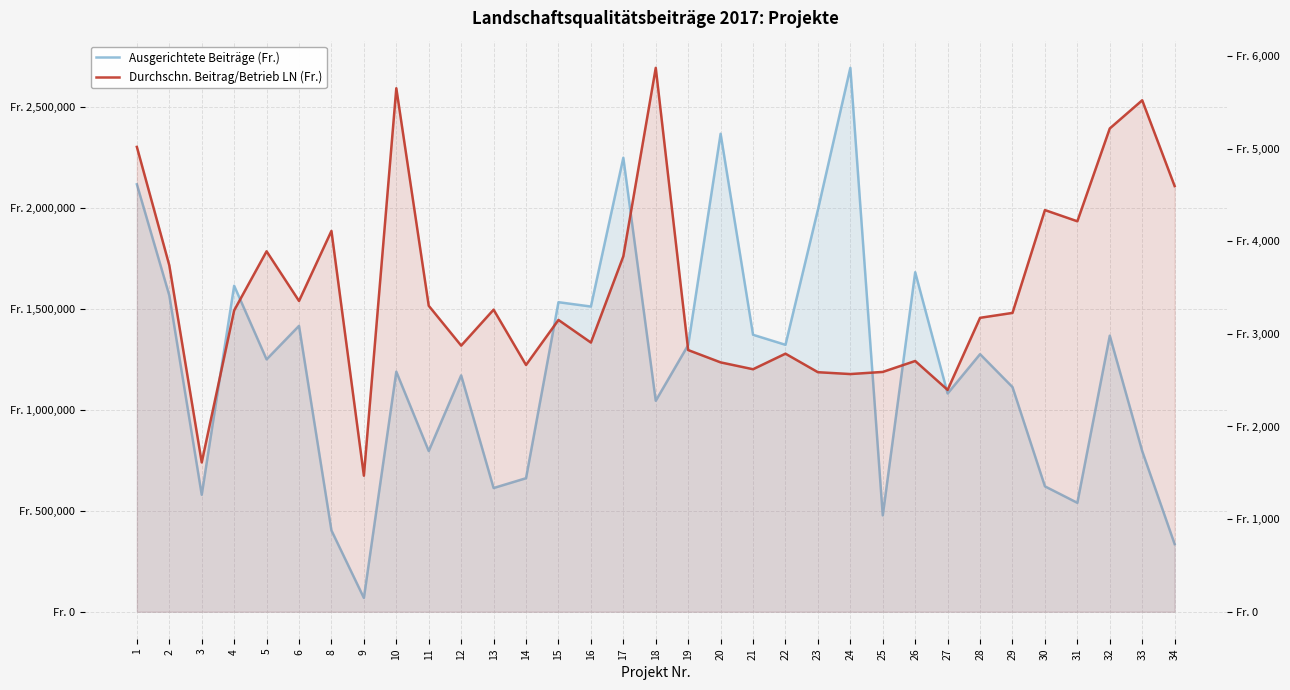

What is the maximum value for Durchschn. Beitrag/Betrieb LN (Fr.)?

5871